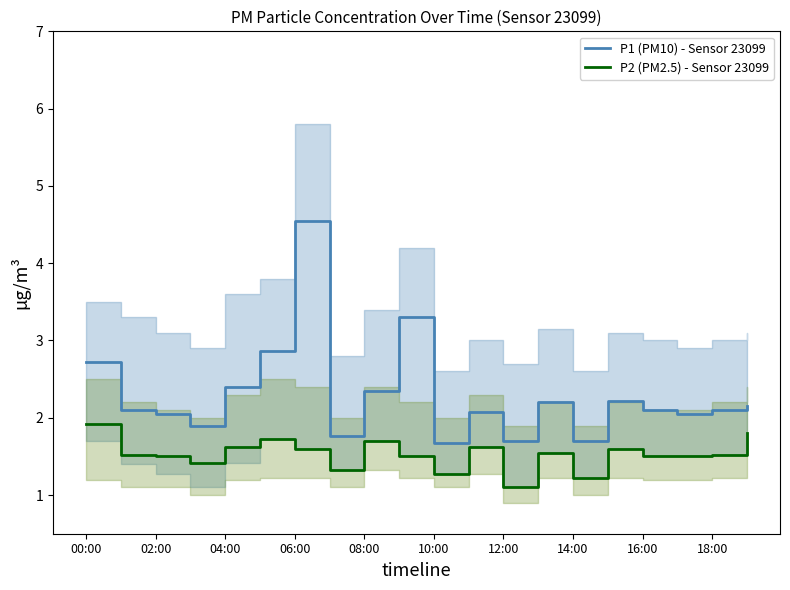

Is it true that P2 (PM2.5) - Sensor 23099 equals 1.8 at 19?

True